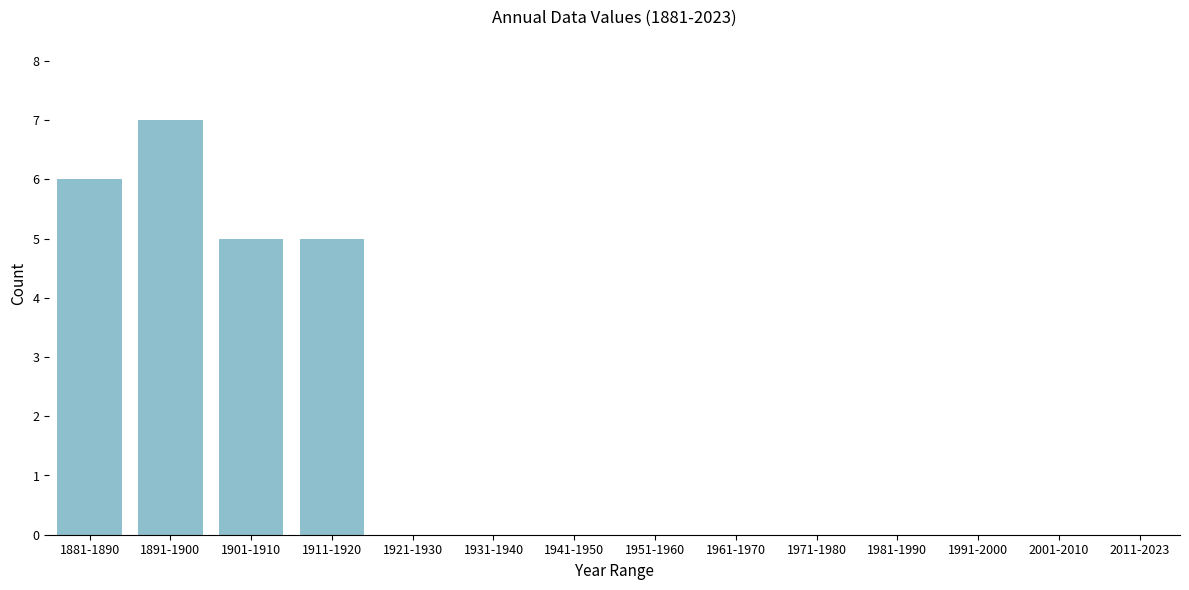

Reading left to right, transcribe all the data shown in this chart.

1881-1890=6	1891-1900=7	1901-1910=5	1911-1920=5	1921-1930=0	1931-1940=0	1941-1950=0	1951-1960=0	1961-1970=0	1971-1980=0	1981-1990=0	1991-2000=0	2001-2010=0	2011-2023=0